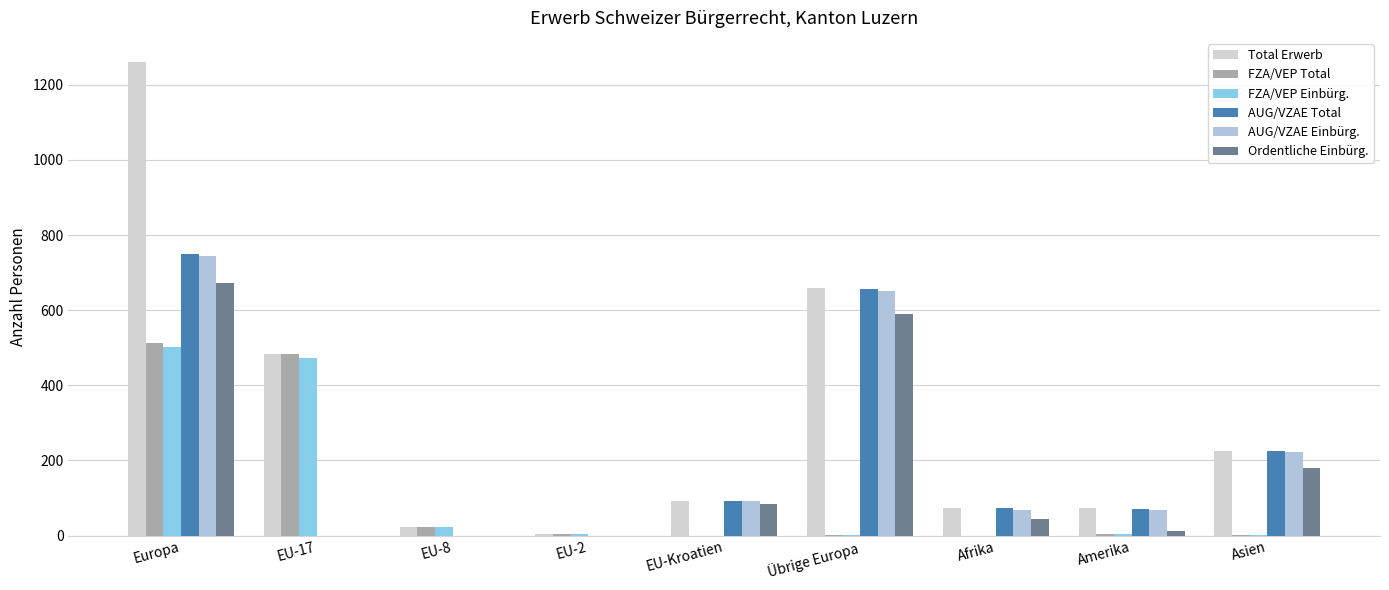

What is the average value of the AUG/VZAE Total series?

207